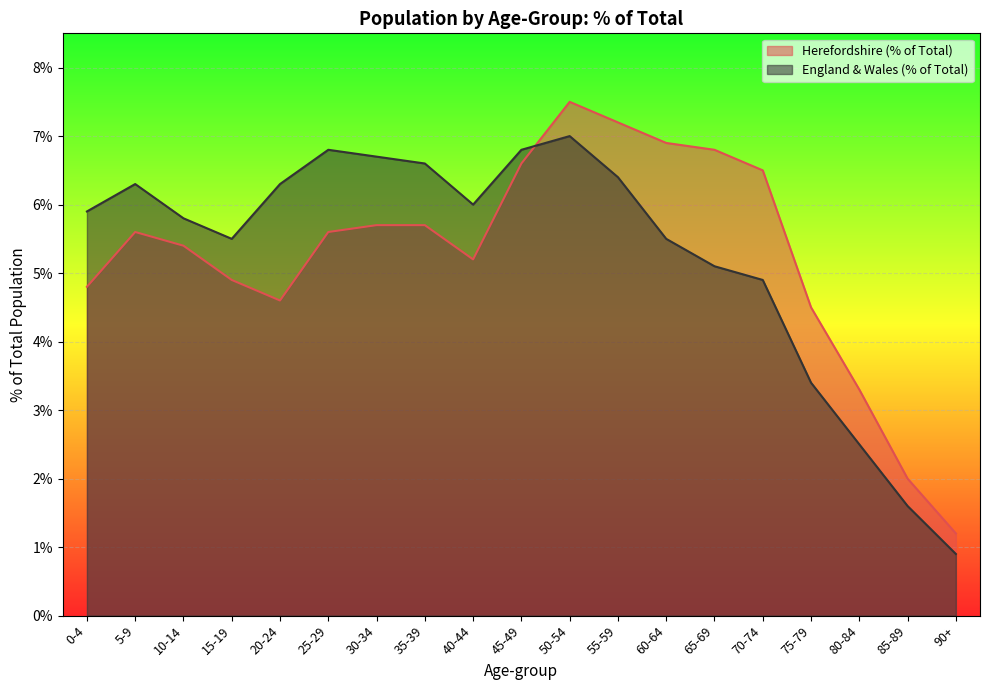

True or false: England & Wales (% of Total) and Herefordshire (% of Total) cross at least once.

True